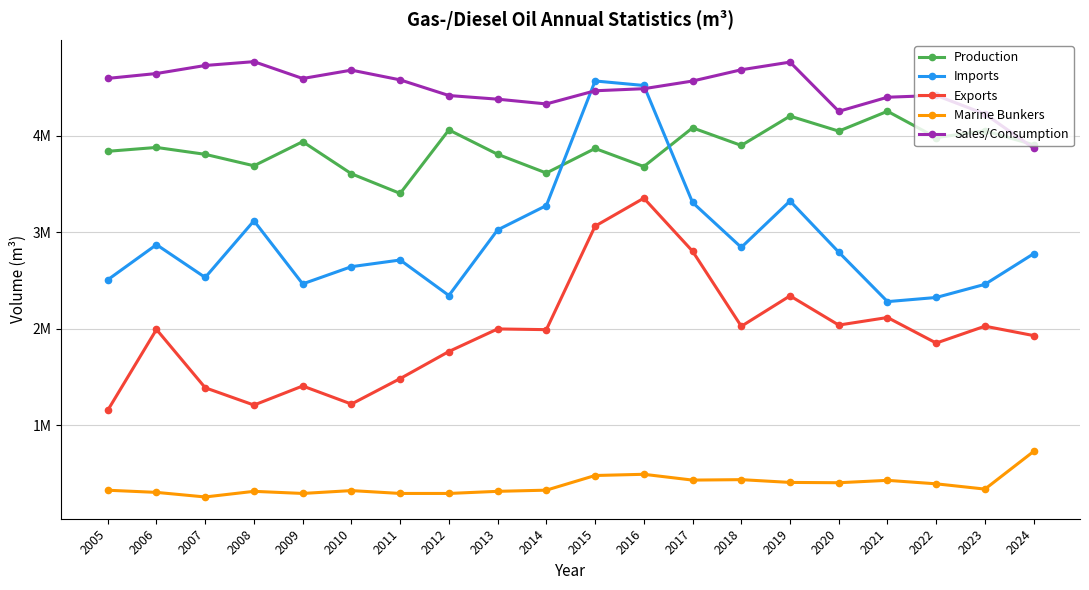

Is the value of Imports at 2011 greater than the value of Exports at 2005?

Yes